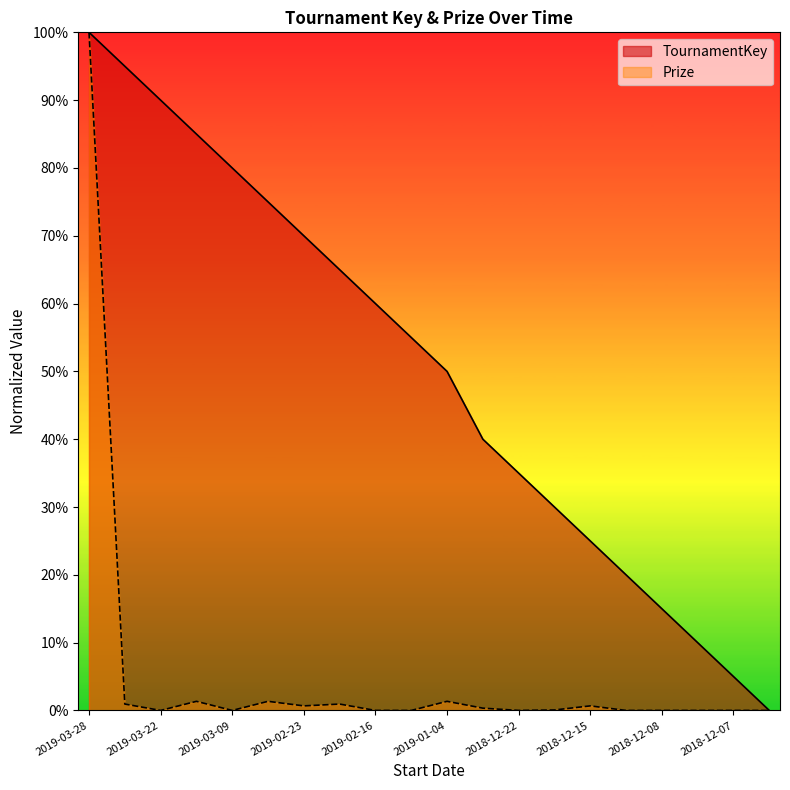

At how many categories does at least one series exceed 0?

19